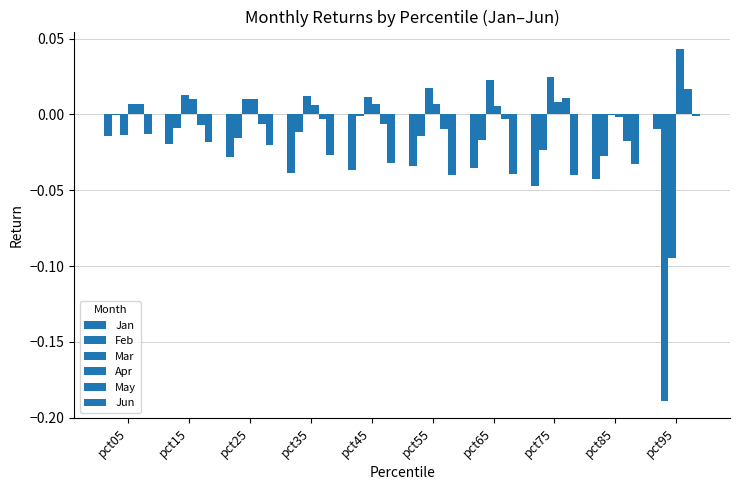

Are the bars horizontal?

No